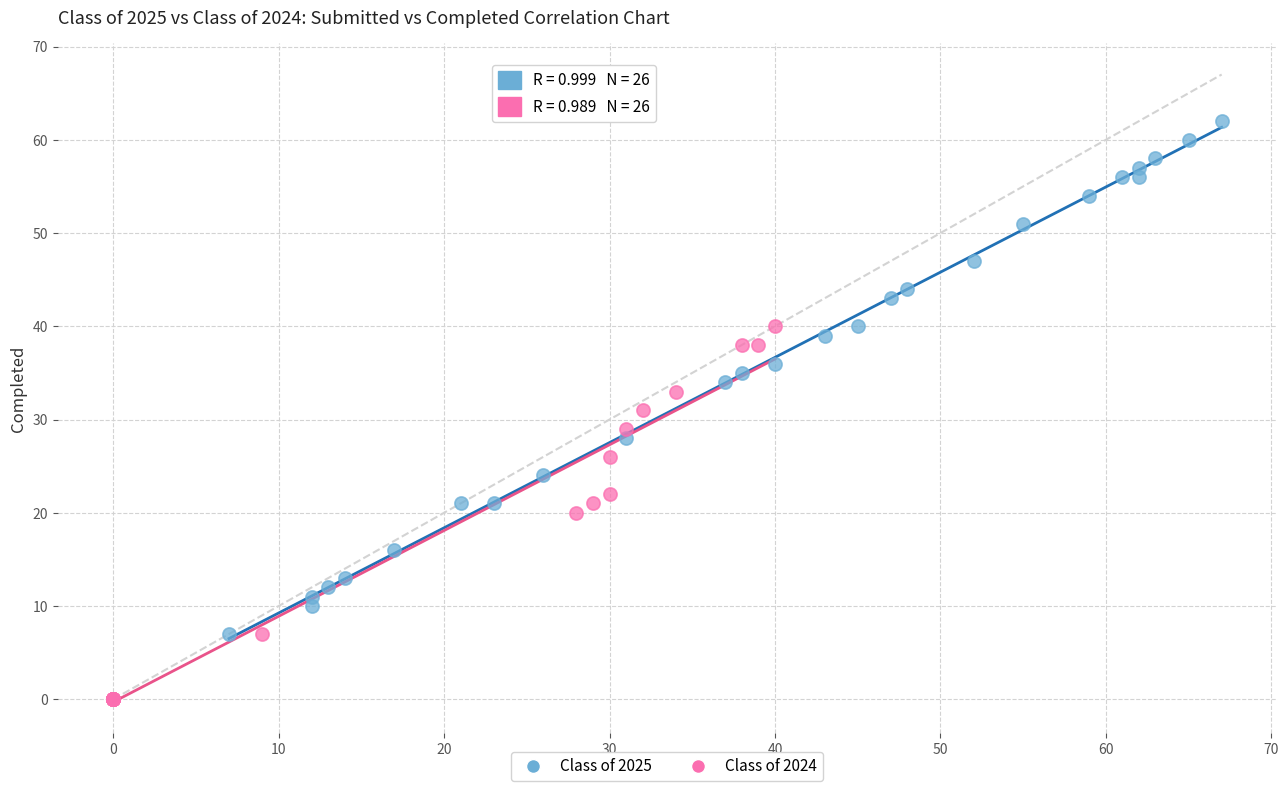

Which series contains the lowest Y value?

Class of 2024